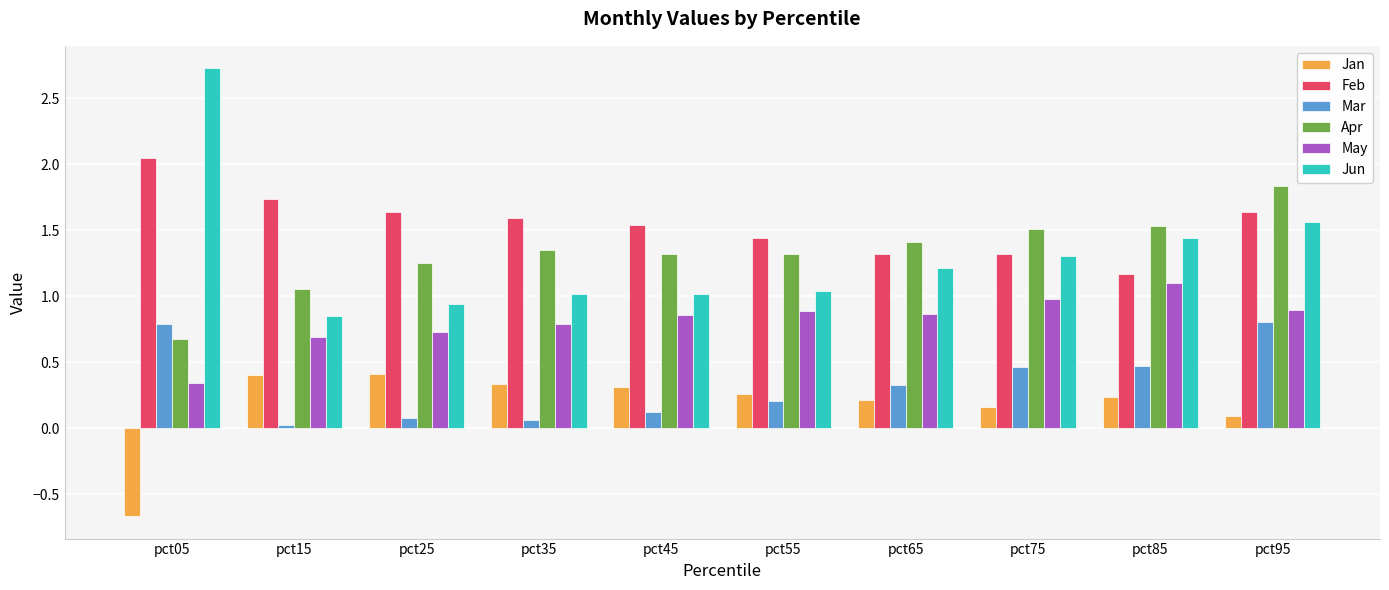

Count the number of categories in the chart.

10